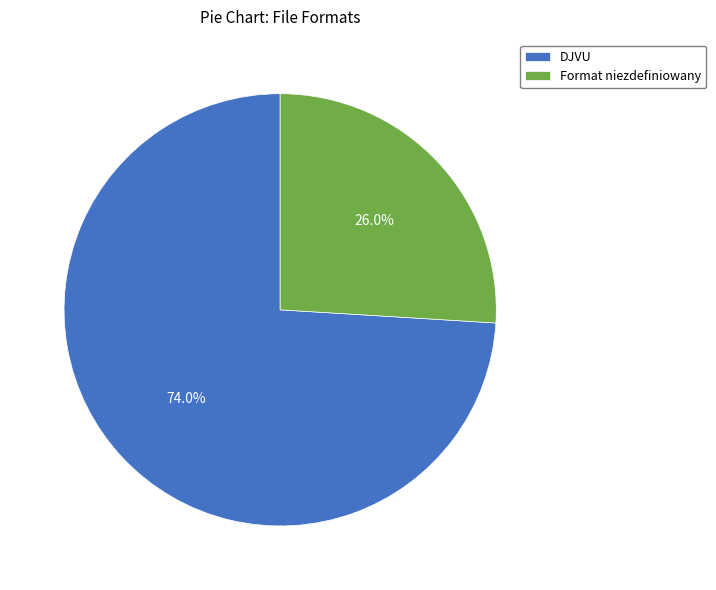

Which category has the biggest portion of the pie?

DJVU